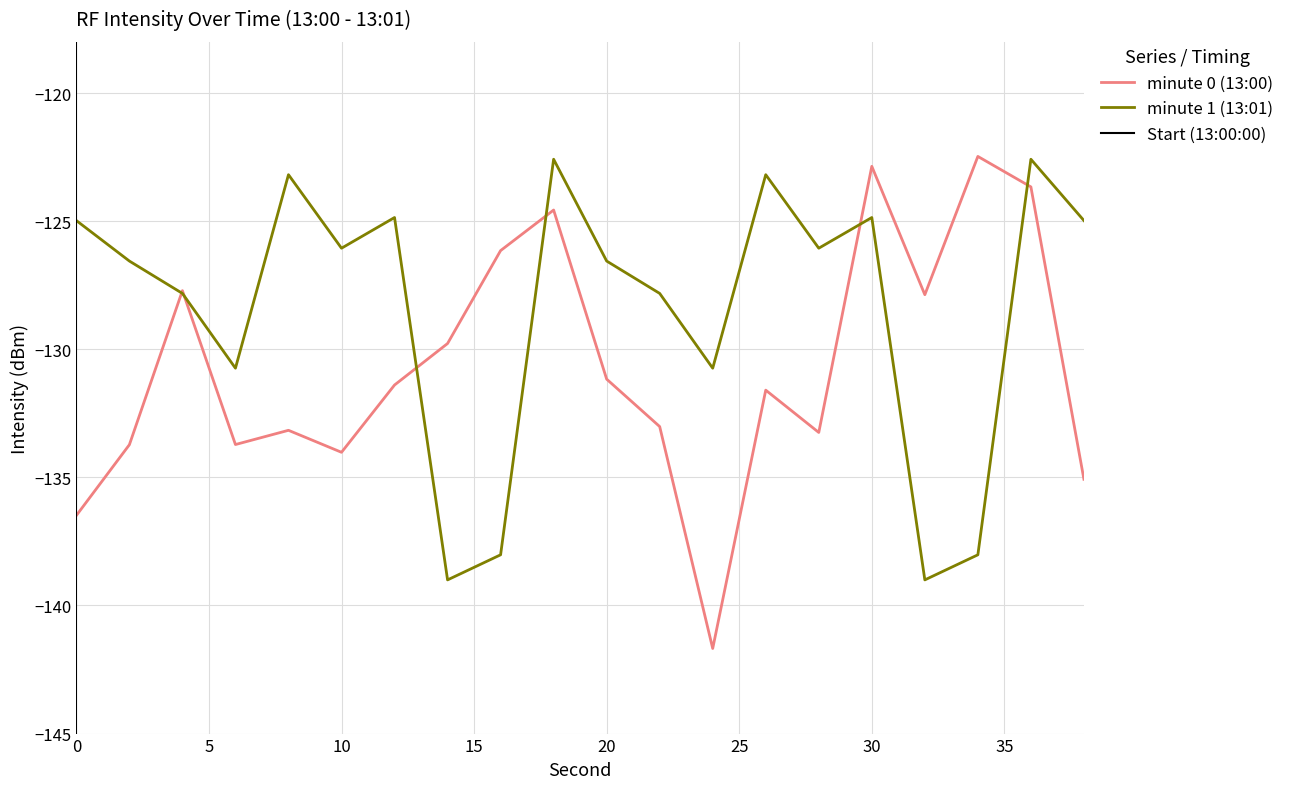

Reading left to right, list all the values displayed in this chart.

minute 0 (13:00): -136.5	-133.7	-127.7	-133.7	-133.2	-134.0	-131.4	-129.8	-126.1	-124.6	-131.2	-133.0	-141.7	-131.6	-133.2	-122.9	-127.9	-122.5	-123.7	-135.1
minute 1 (13:01): -125.0	-126.6	-127.8	-130.7	-123.2	-126.1	-124.9	-139.0	-138.0	-122.6	-126.6	-127.8	-130.7	-123.2	-126.1	-124.9	-139.0	-138.0	-122.6	-125.0